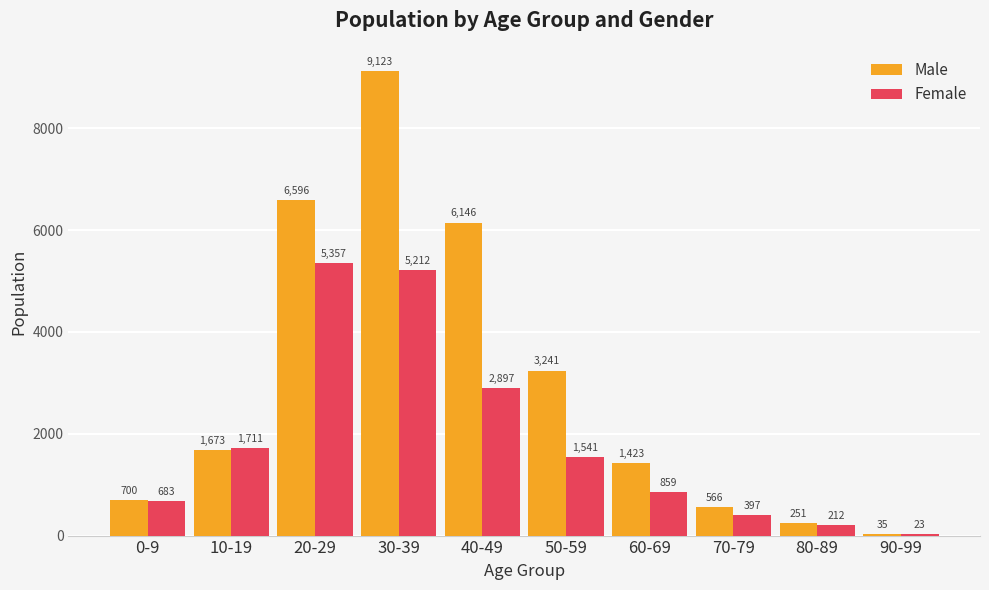

What are all the series names shown in the legend?

Male, Female